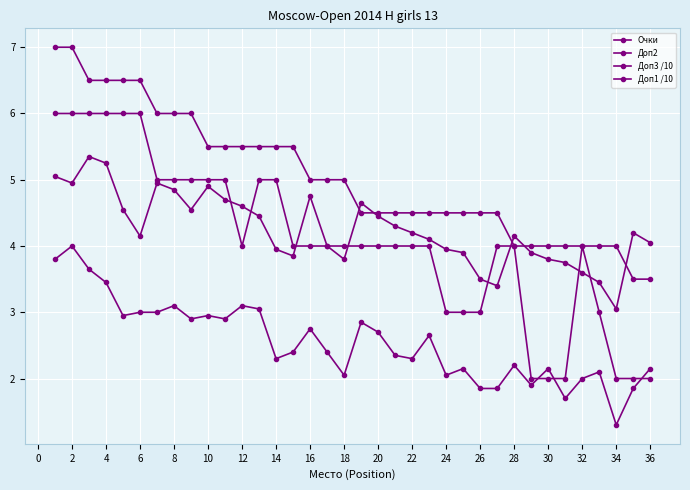

Does the chart have visible grid lines?

Yes